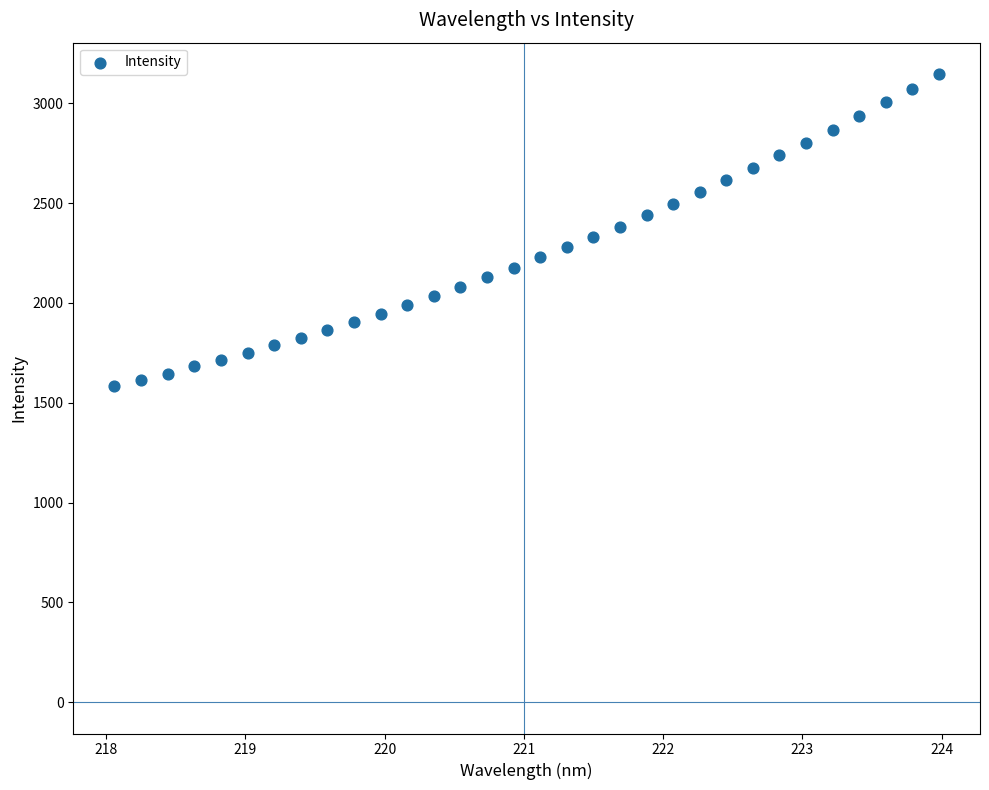

What is the range of Y values (max minus min)?

1563.3